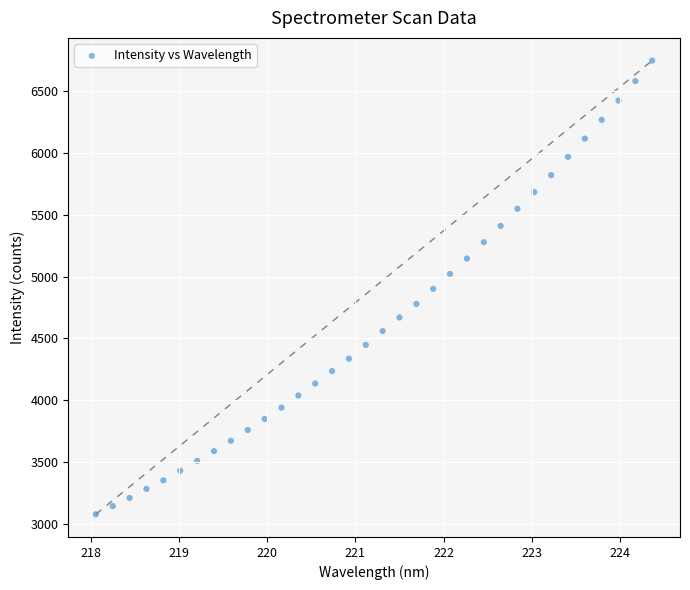

What is the range of X values (max minus min)?

6.3